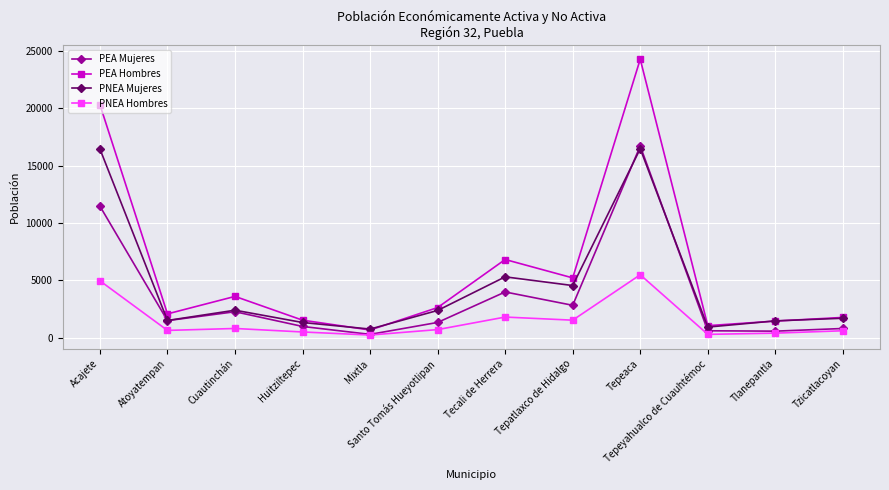

Does the chart have visible grid lines?

Yes